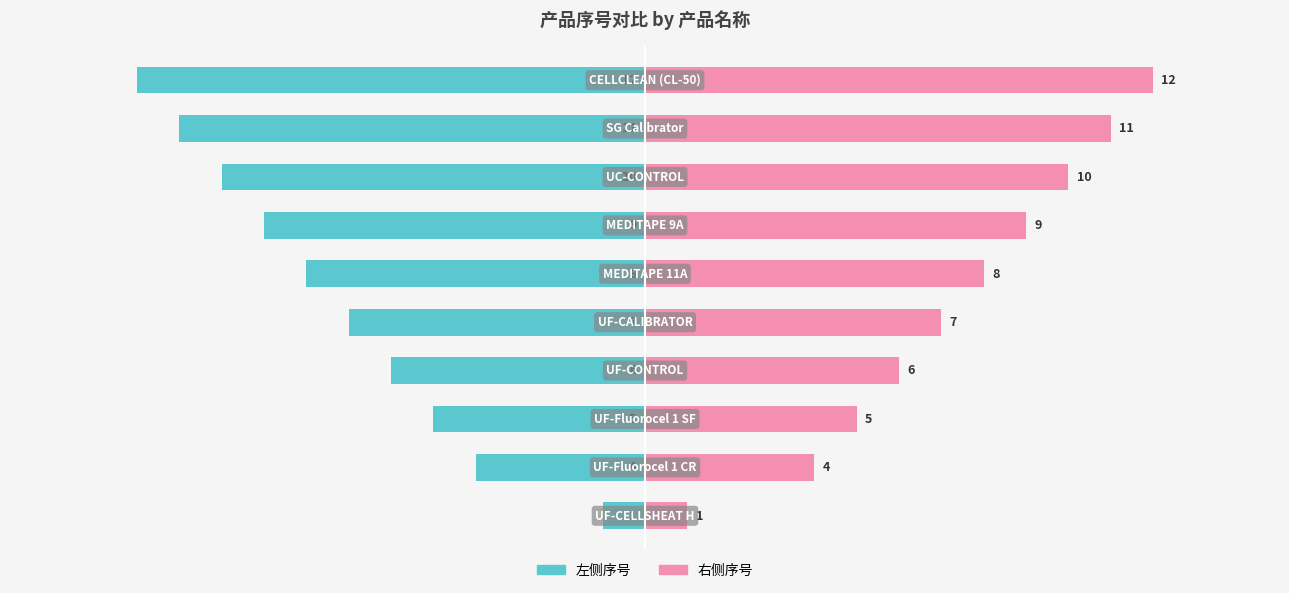

Reading left to right, transcribe all the data shown in this chart.

左侧序号: 0=-1	1=-4	2=-5	3=-6	4=-7	5=-8	6=-9	7=-10	8=-11	9=-12
右侧序号: 0=1	1=4	2=5	3=6	4=7	5=8	6=9	7=10	8=11	9=12